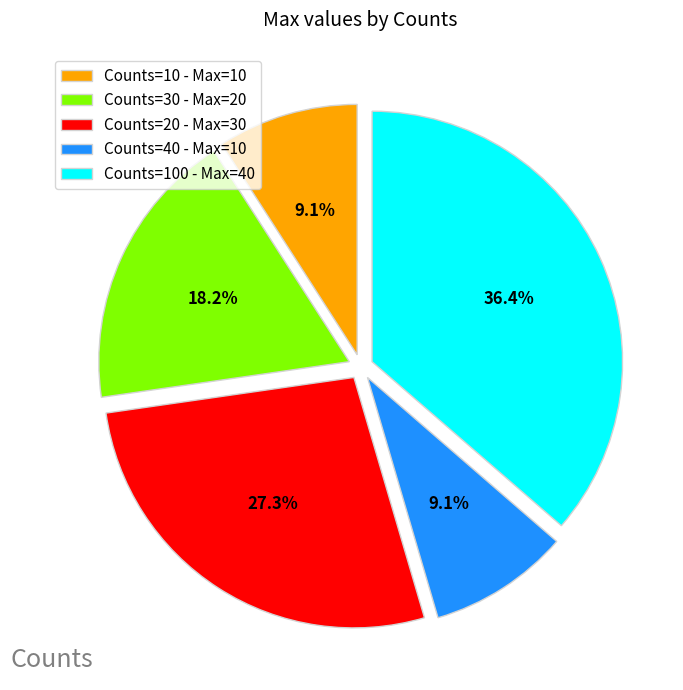

Which category has the biggest portion of the pie?

Counts=100 - Max=40